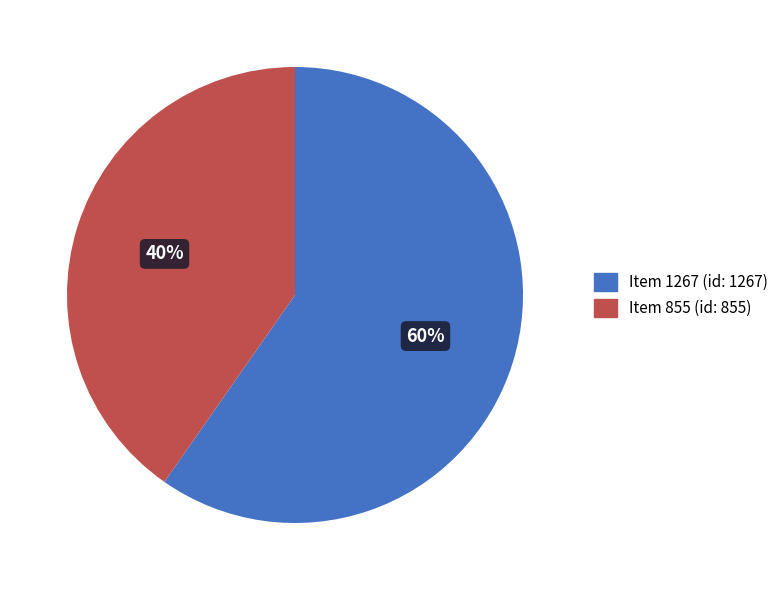

To the nearest percent, what is the combined percentage of Item 855 (id: 855) and Item 1267 (id: 1267)?

100%